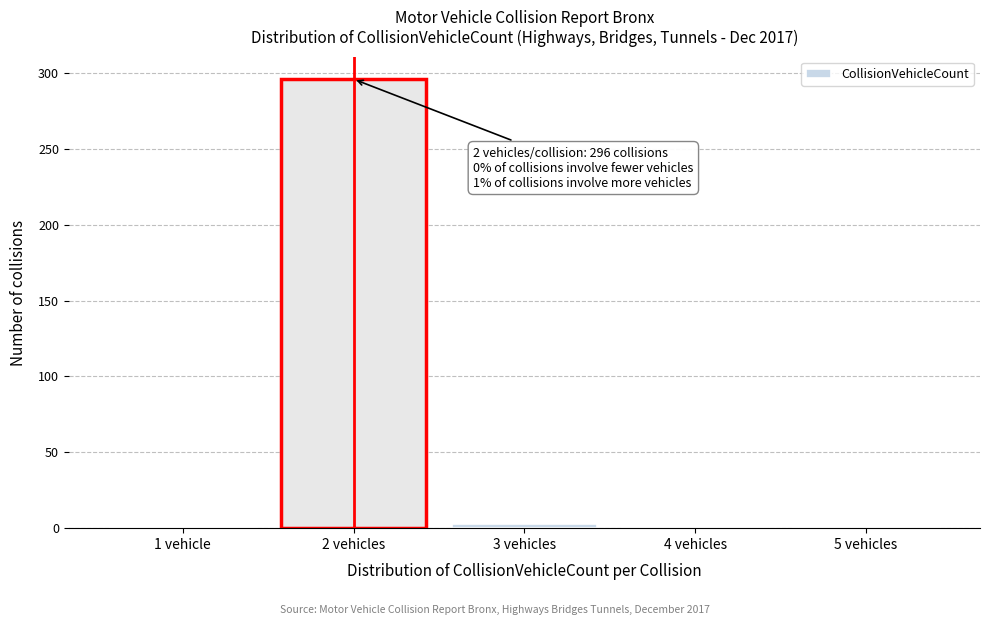

Is it true that the value at 5 vehicles is -100?

False